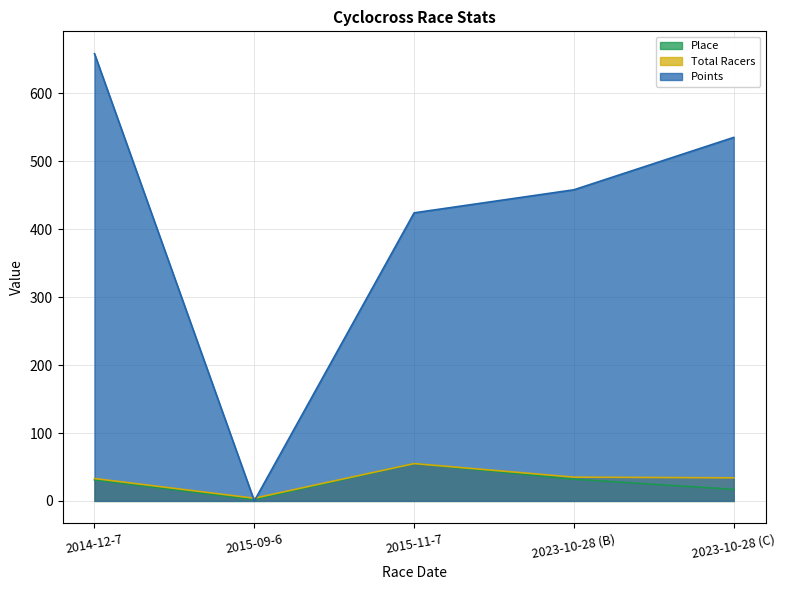

Which series has the largest range (max minus min)?

Points